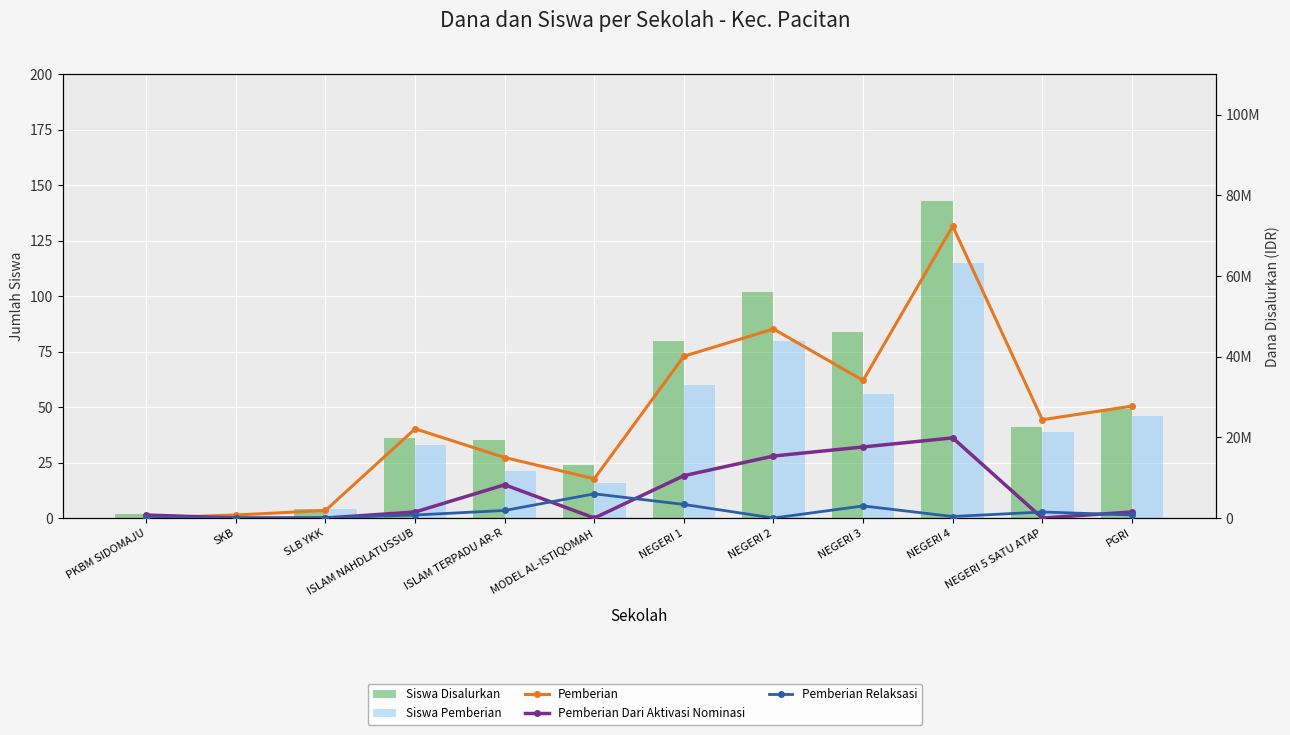

What is the highest value of the Siswa Pemberian series?

115